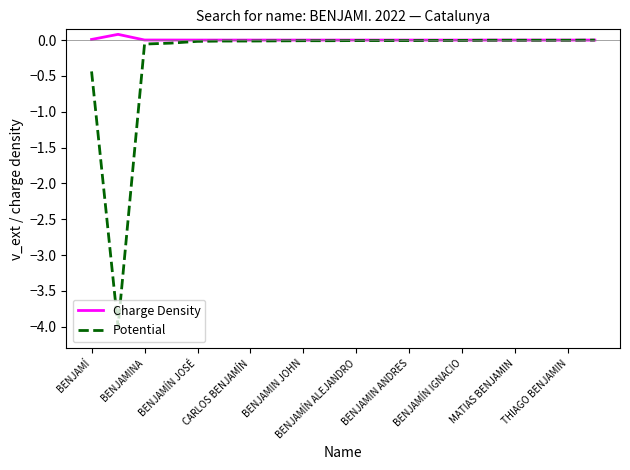

What is the smallest value displayed?

-4.0